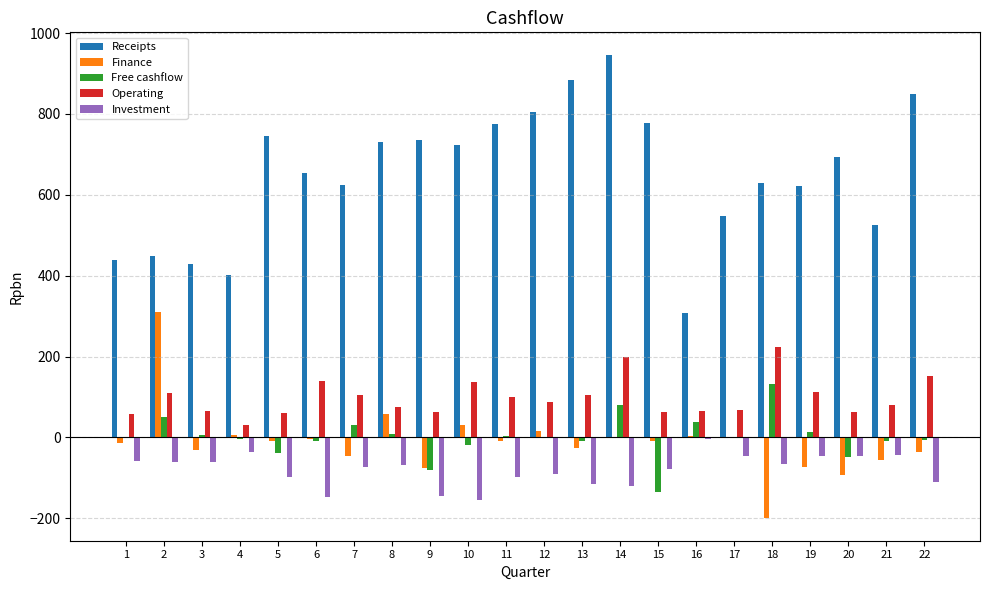

Between 3 and 13, which series saw the biggest shift?

Receipts